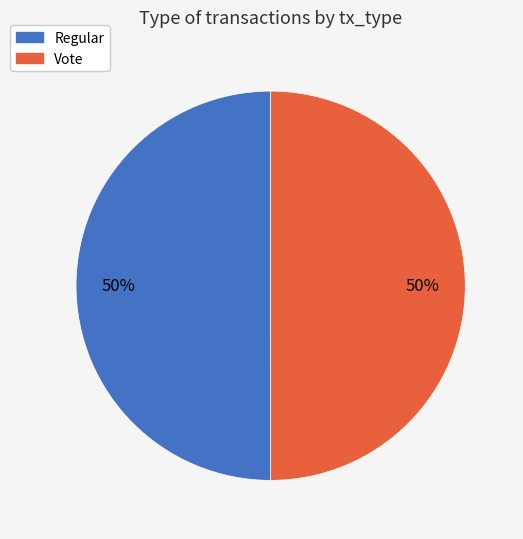

Is it true that Vote is 50% of the pie?

True